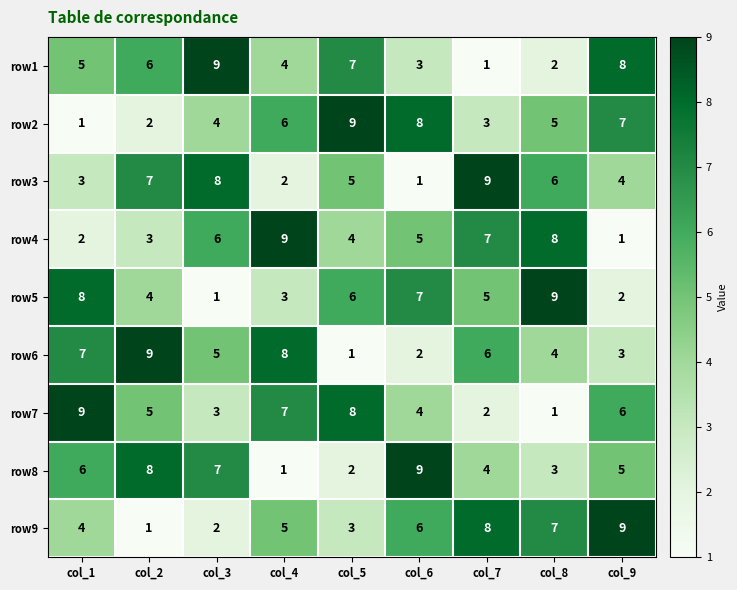

At which label does row2 reach its minimum?

col_1